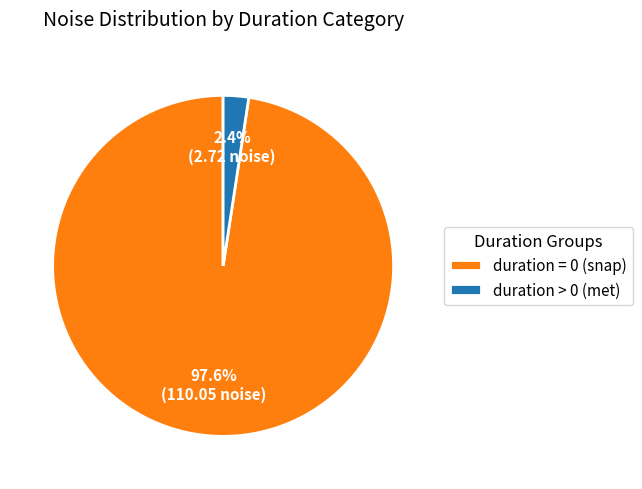

How many slices are in this pie chart?

2